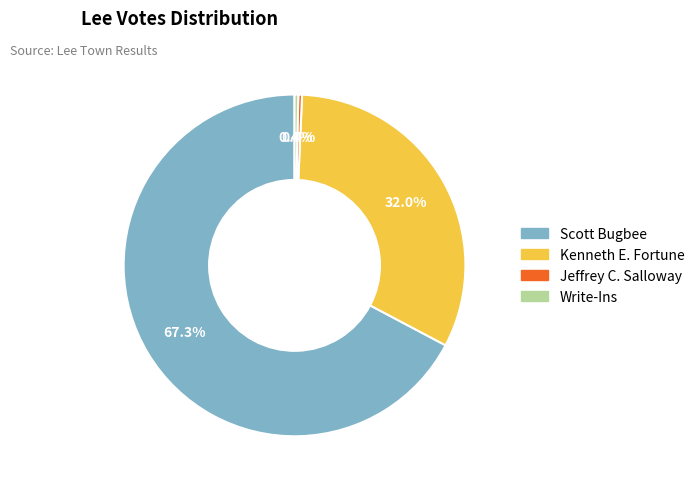

Between Write-Ins and Scott Bugbee, which is larger?

Scott Bugbee